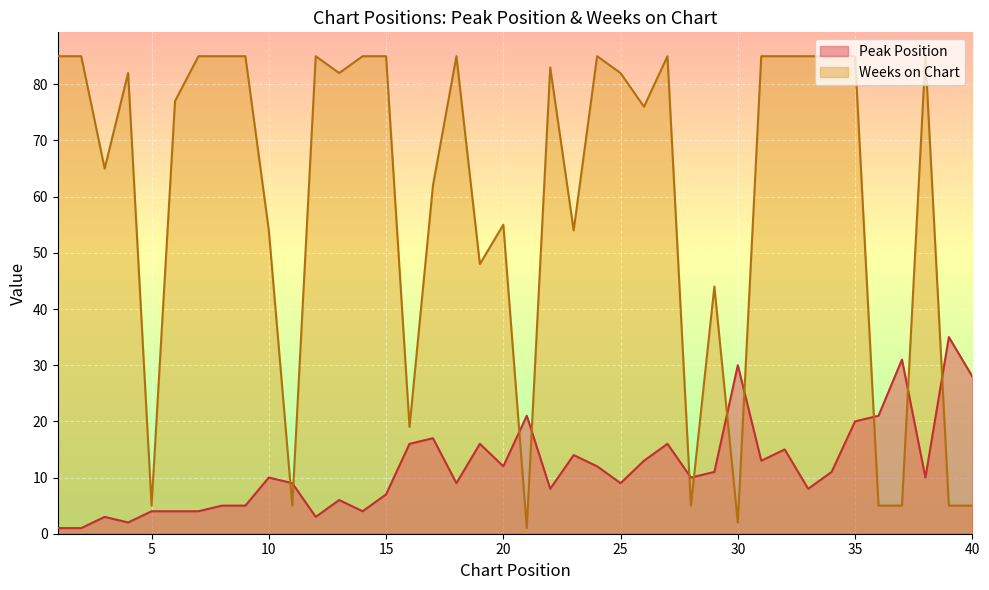

Is the value of Peak Position at 15 greater than the value of Weeks on Chart at 2?

No